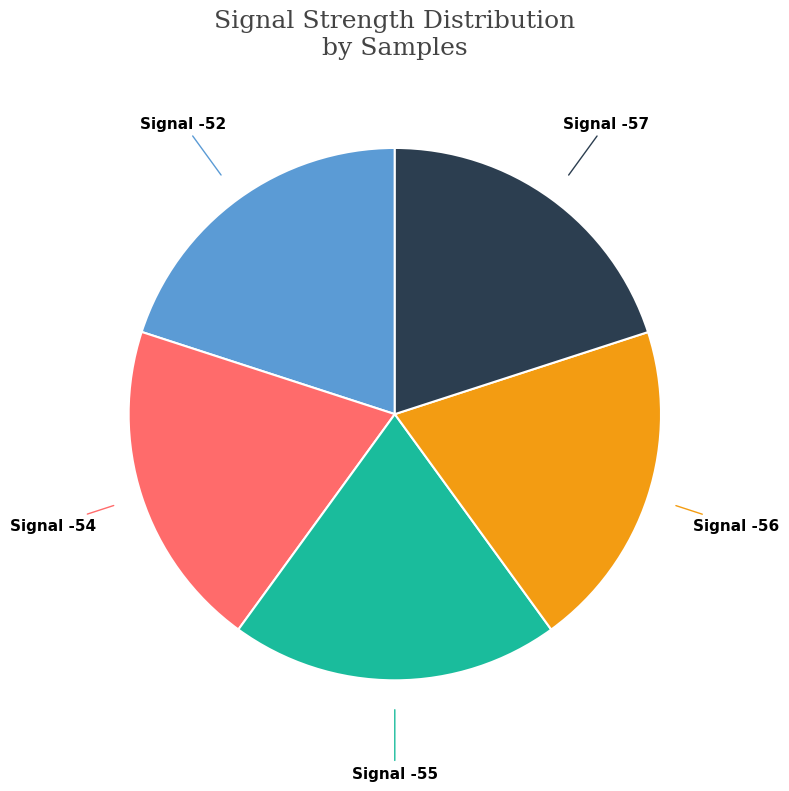

The Signal -55 slice represents 20% of the pie. True or false?

True